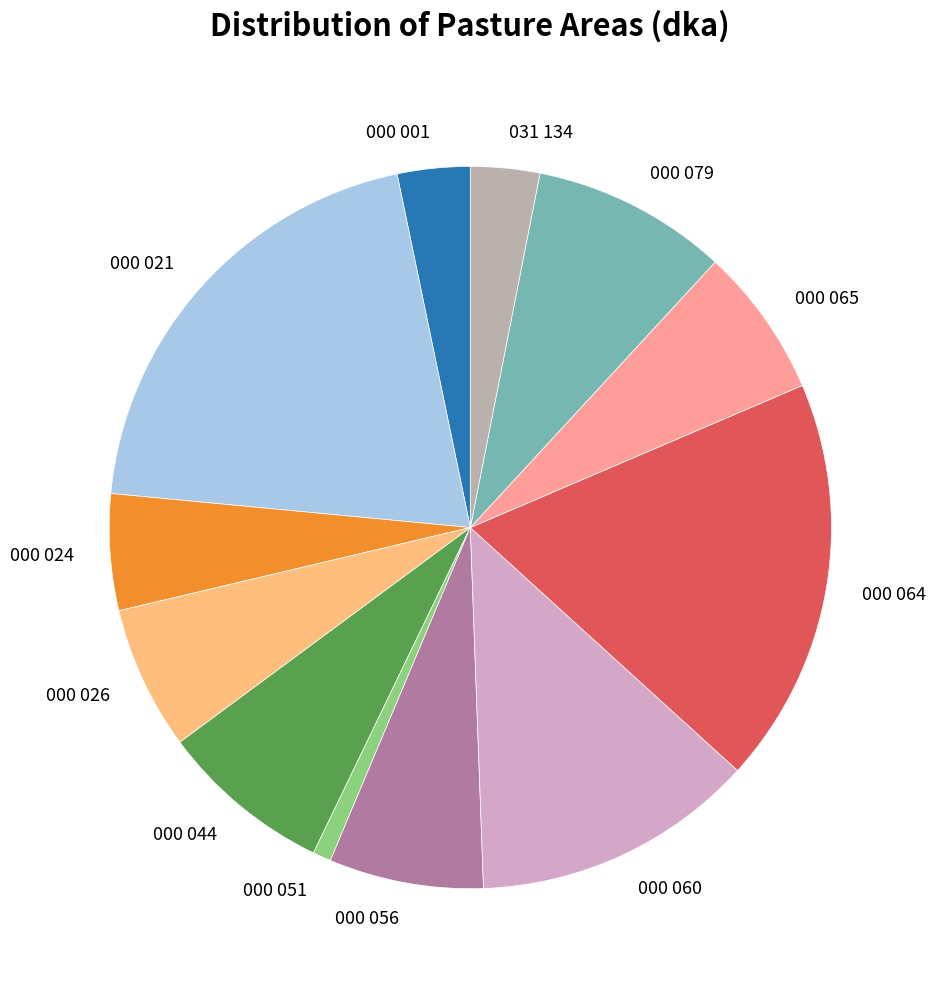

What is the ratio of the value at 000 001 to the value at 000 056?

0.5